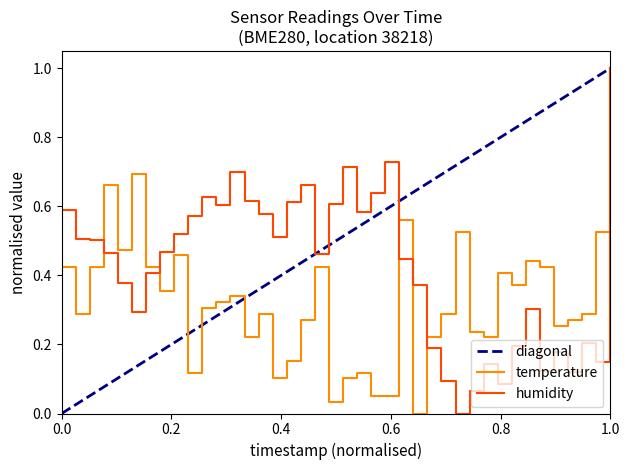

Which series has the widest spread of values?

temperature